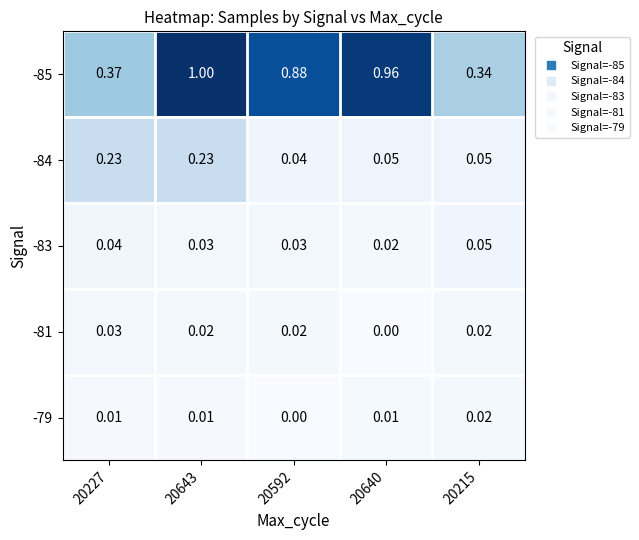

How many distinct data groups are displayed?

5